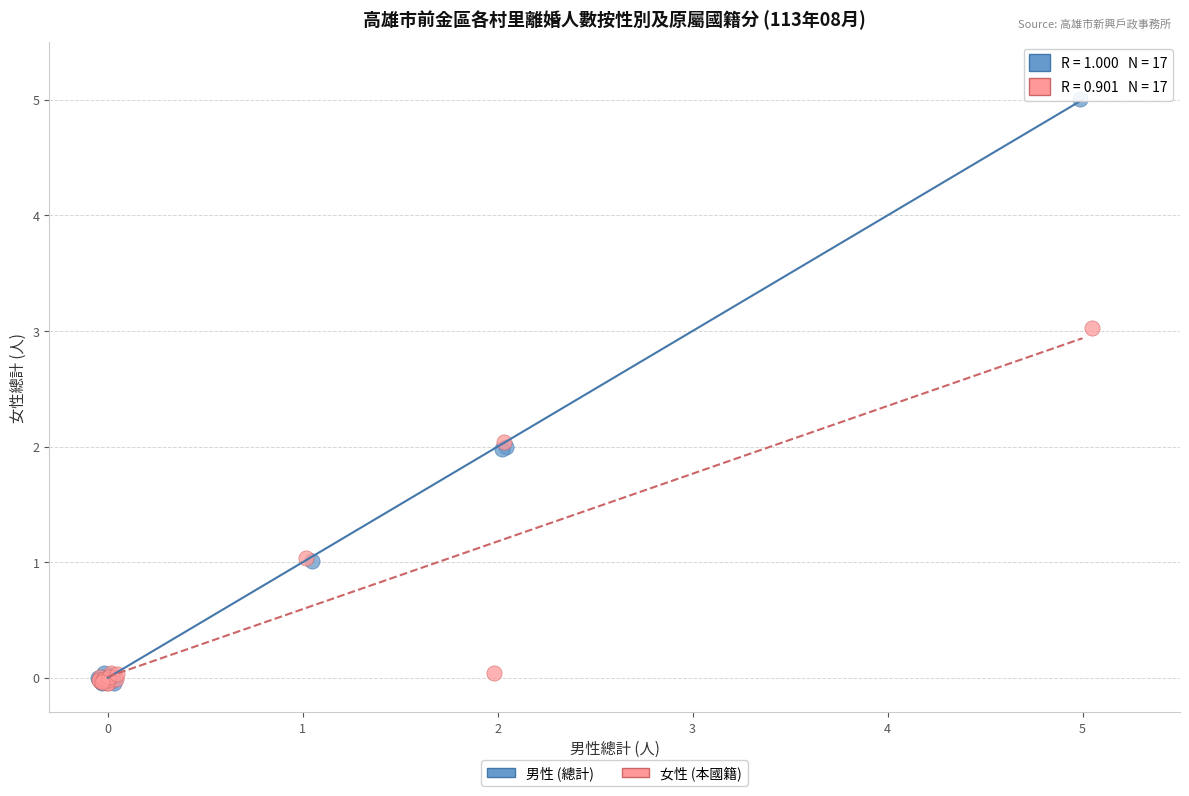

Which series has the widest spread of Y values?

男性 (總計)